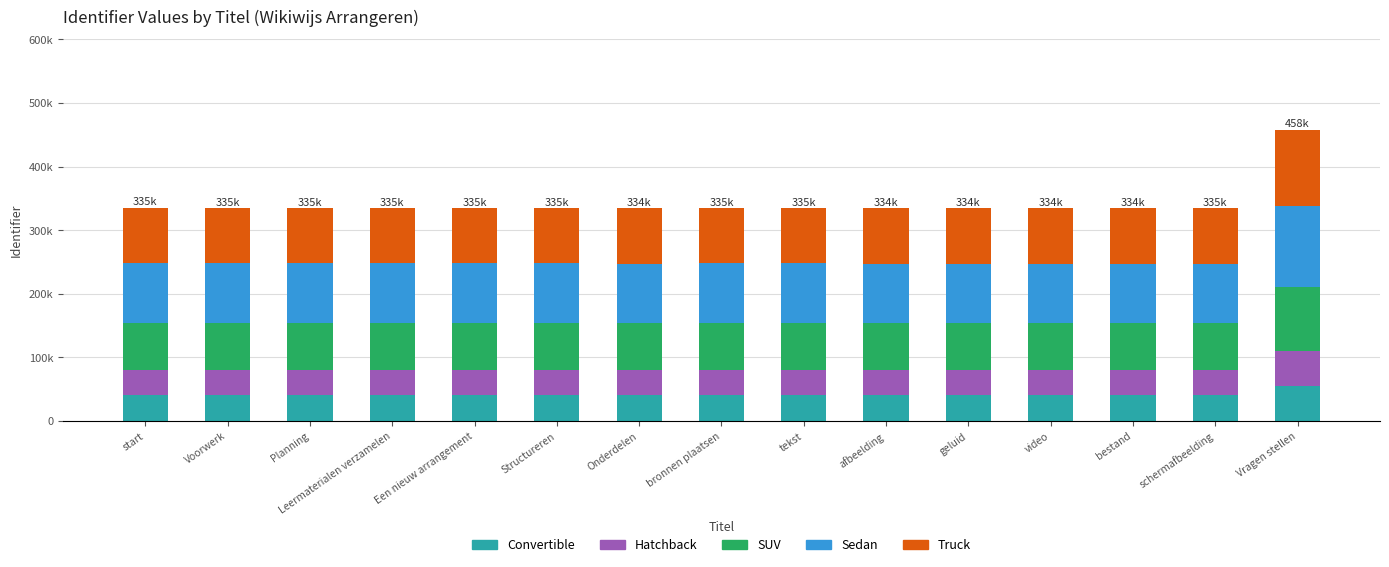

At Voorwerk, list the series in order from largest to smallest.

Sedan, Truck, SUV, Convertible, Hatchback